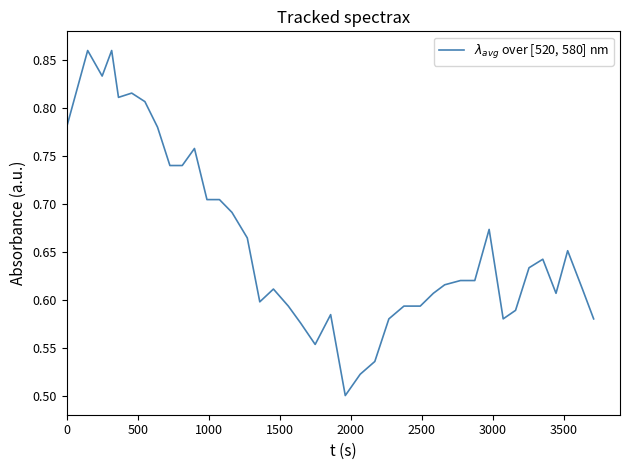

Does the chart display data point markers on the line(s)?

No